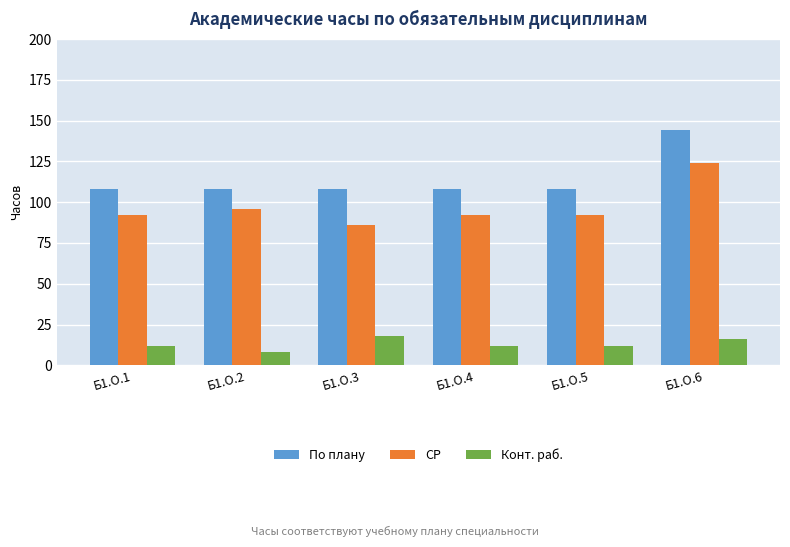

How many СР values are between 92 and 96?

4